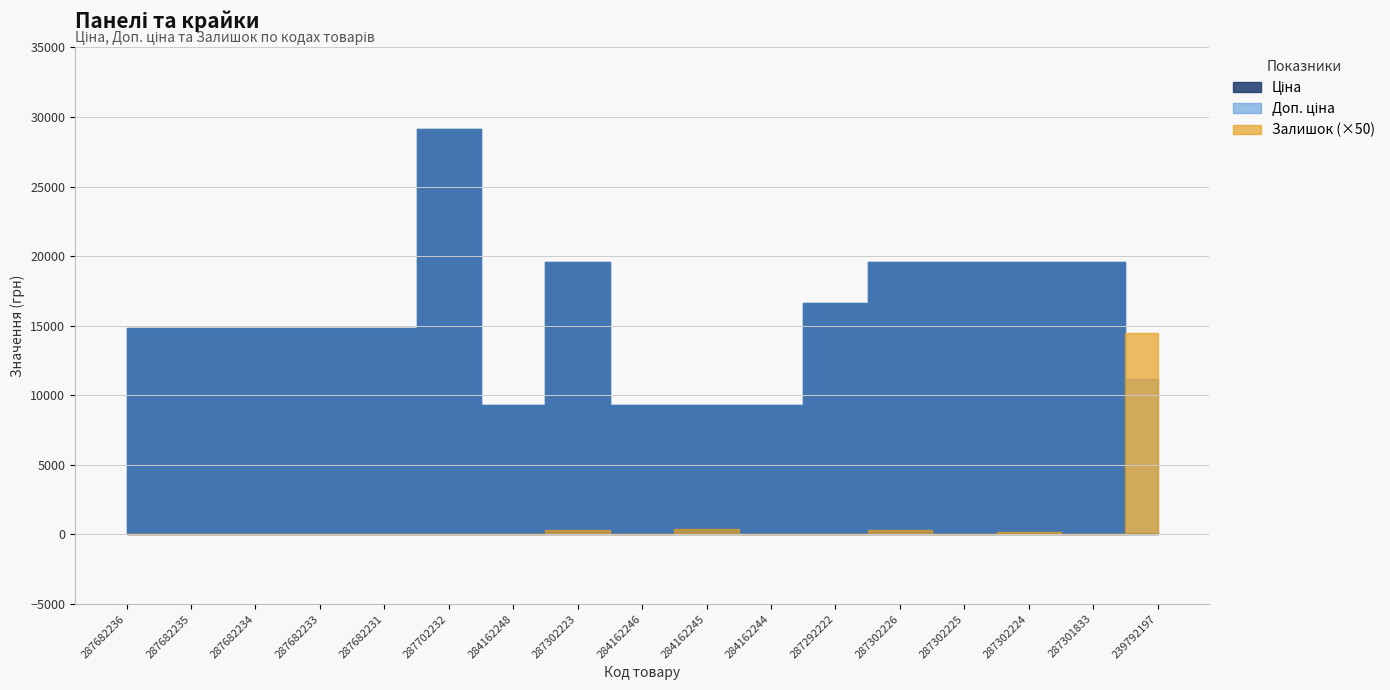

What is the difference between the highest and lowest values at 284162244?

9290.5